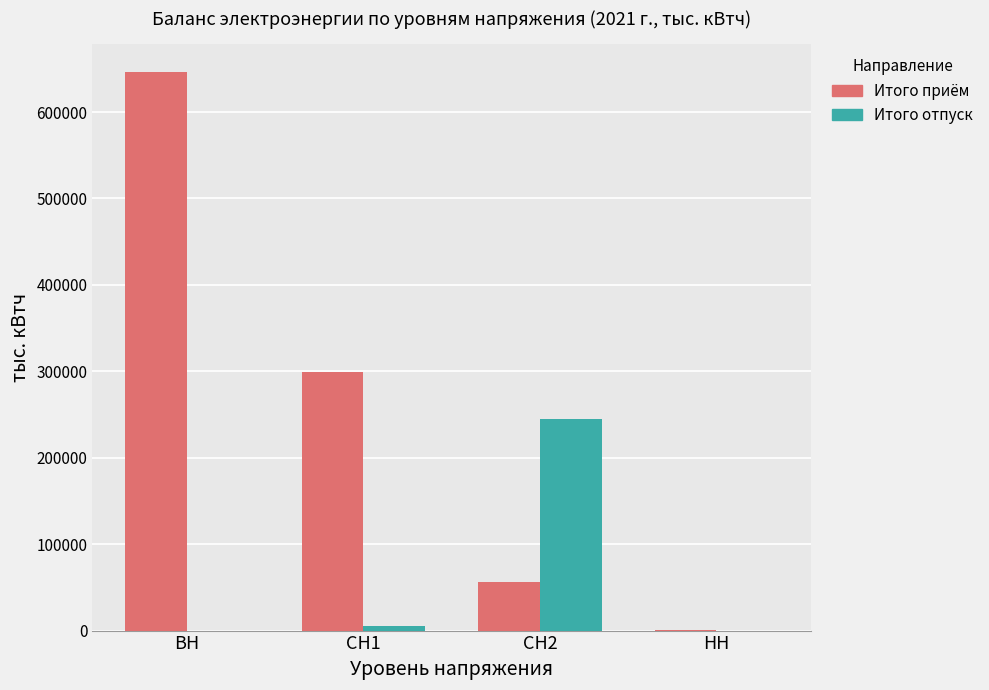

Which series changed the most between ВН and НН?

Итого приём